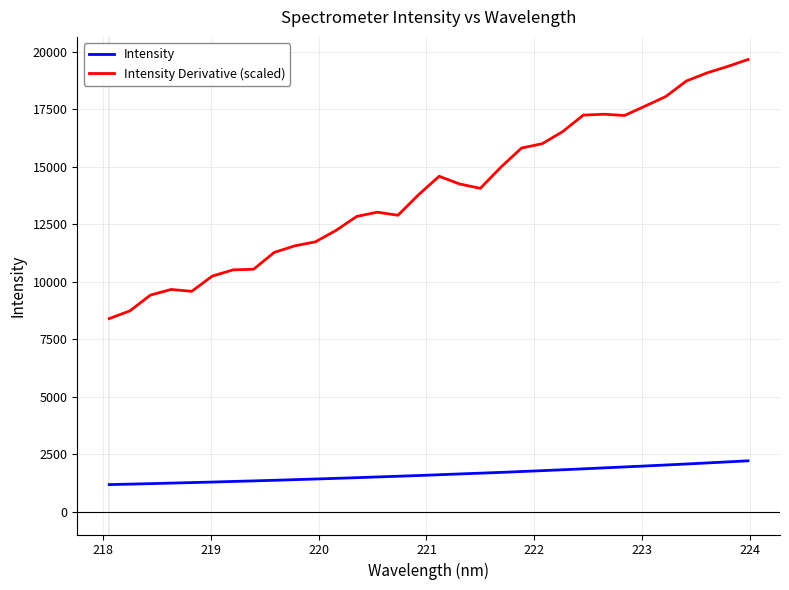

True or false: Intensity Derivative (scaled) and Intensity cross at least once.

False